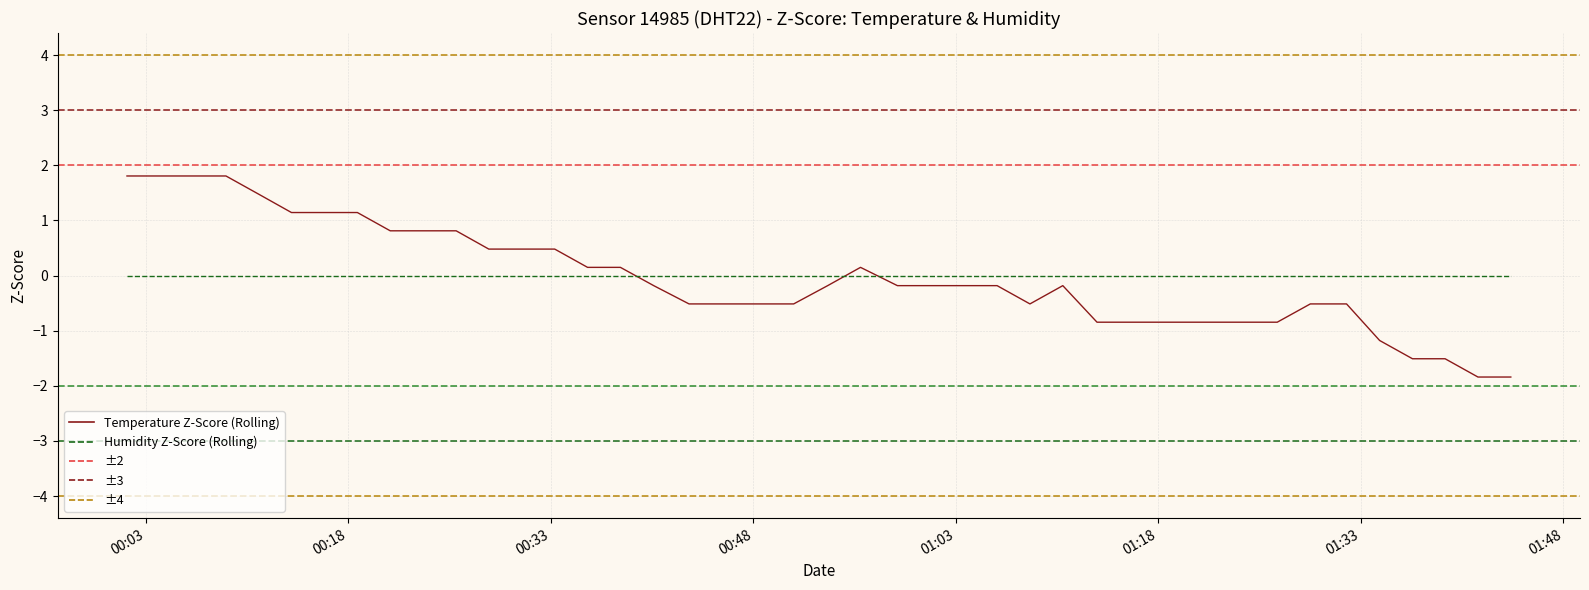

What is the lowest value of the Temperature Z-Score (Rolling) series?

-1.8